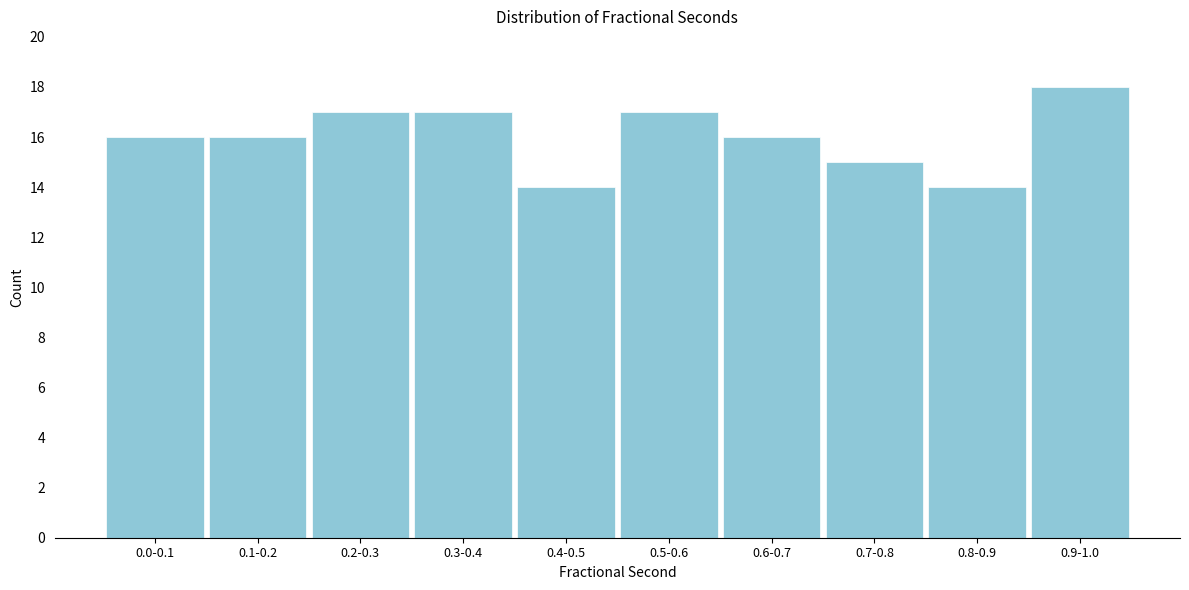

Reading right to left, extract all data points from this chart.

0.9-1.0=18	0.8-0.9=14	0.7-0.8=15	0.6-0.7=16	0.5-0.6=17	0.4-0.5=14	0.3-0.4=17	0.2-0.3=17	0.1-0.2=16	0.0-0.1=16